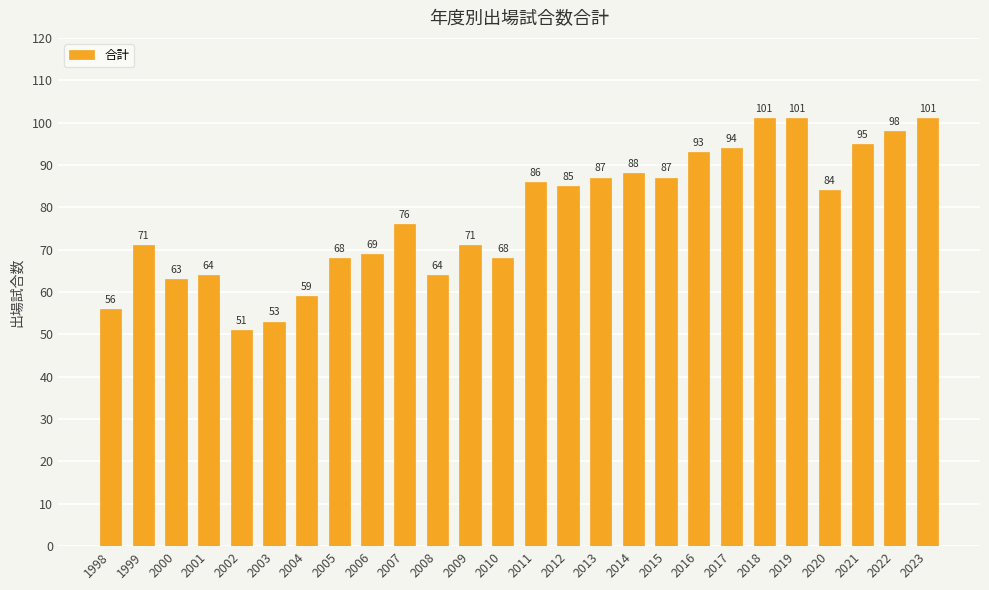

True or false: the data shows 94 at 2017.

True